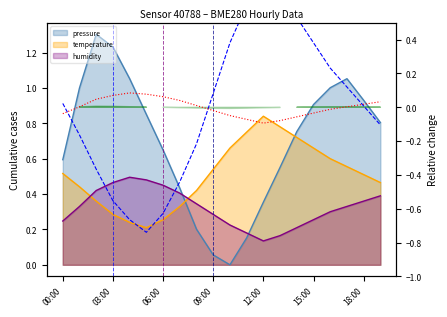

What is the highest value of the hum rel series?

0.1